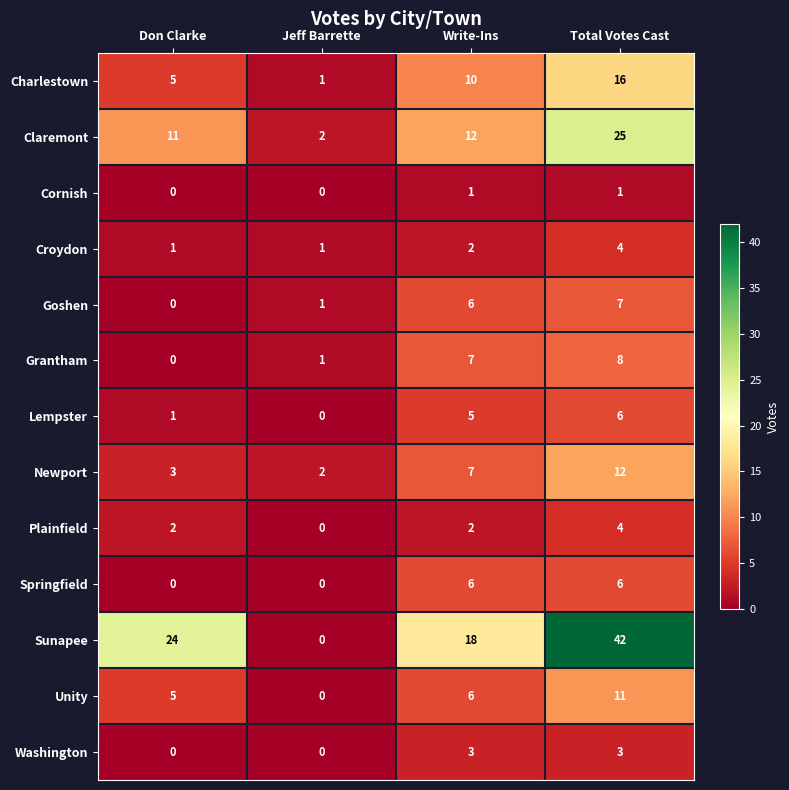

The value of Unity at Jeff Barrette is 0. True or false?

True